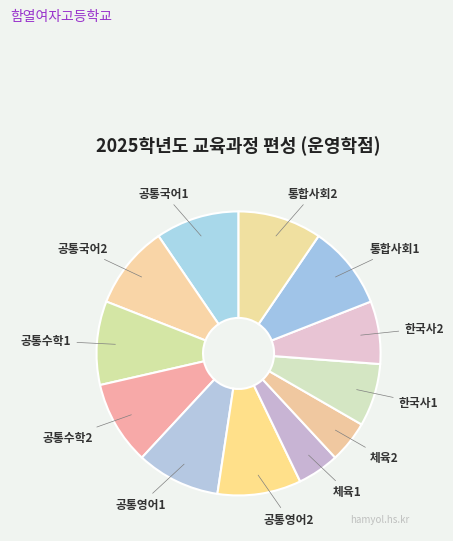

Count the number of slices in the pie.

12